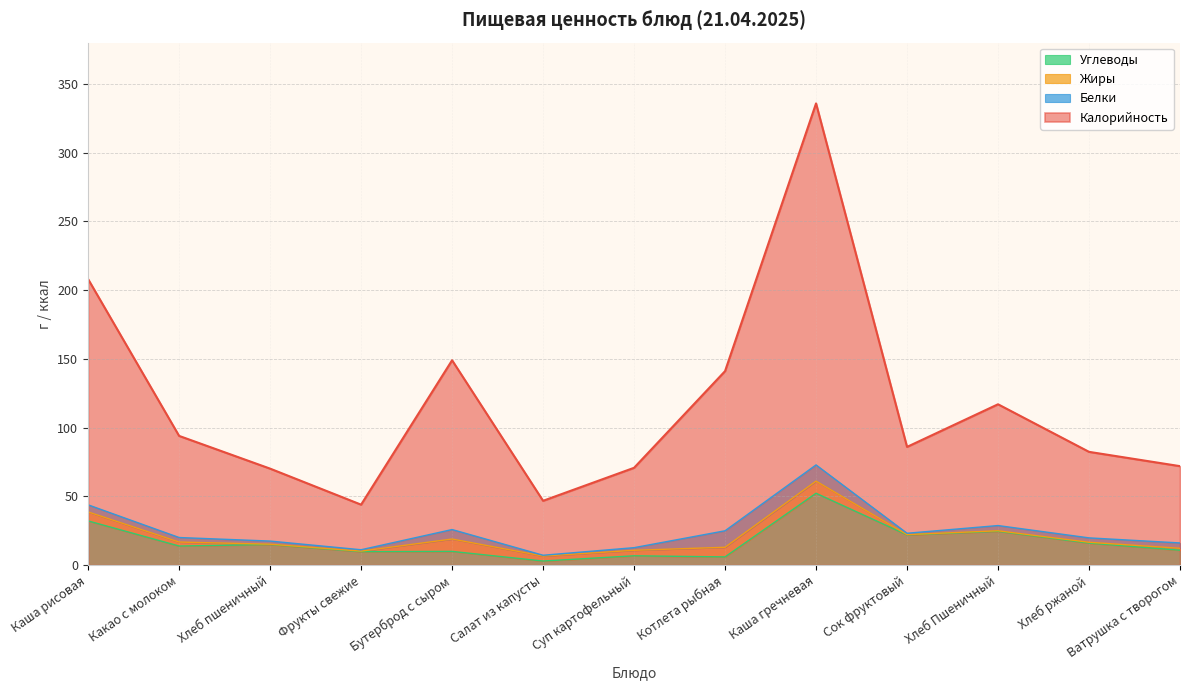

True or false: Калорийность and Углеводы cross at least once.

False